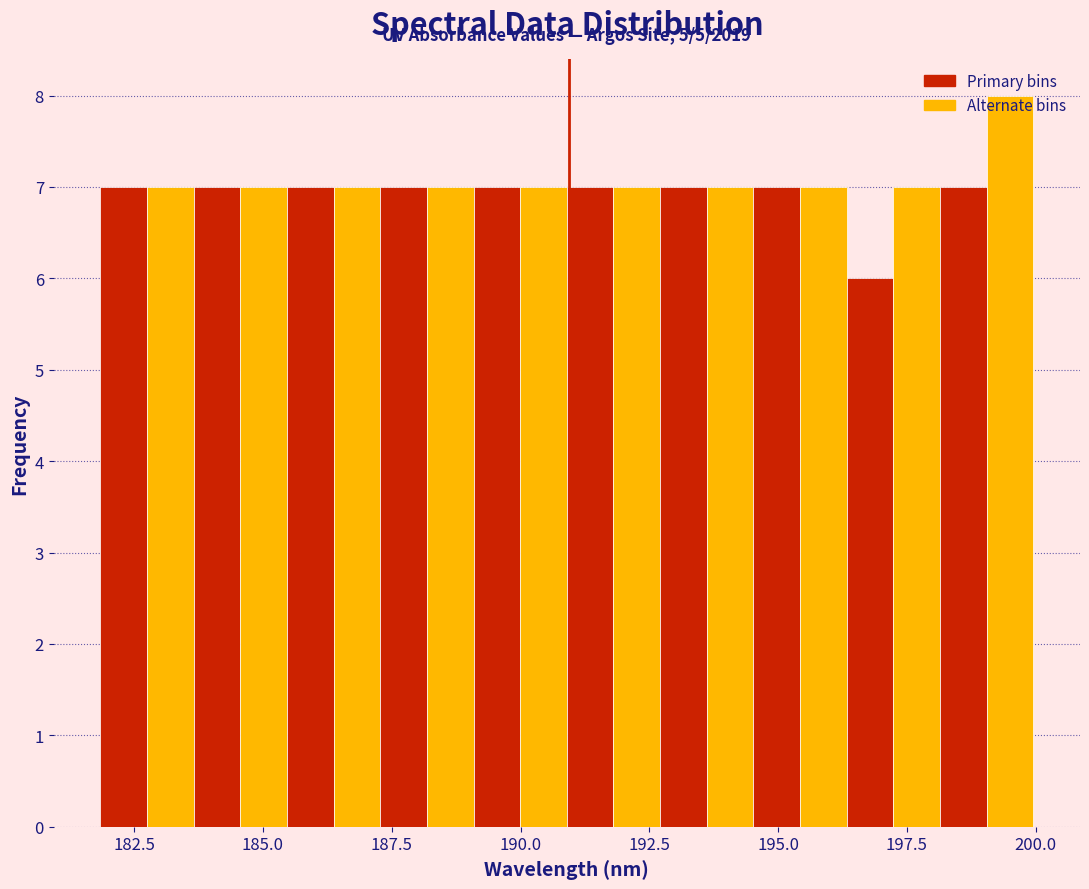

Around what value on the x-axis is the tallest bar? Give the approximate position of its centre, as read against the axis.

199.5